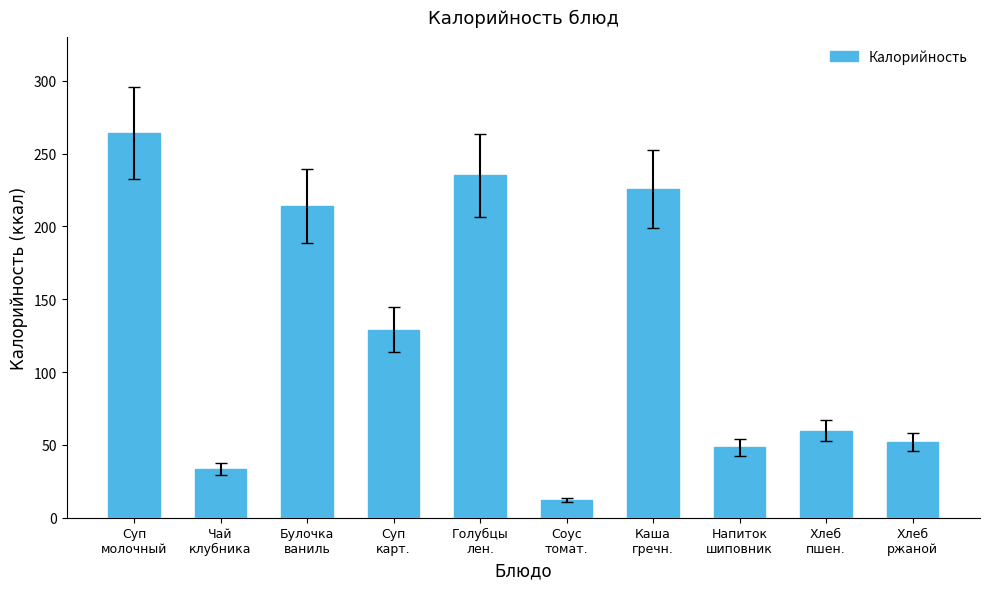

What position from the right is Голубцы
лен.?

6